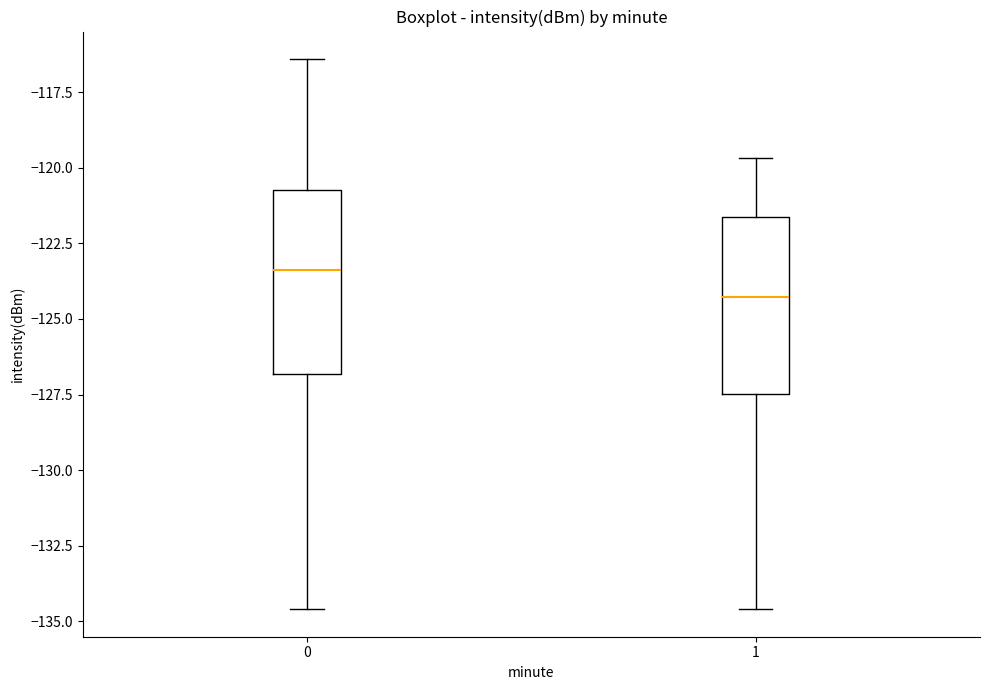

Which box has the lowest median line?

1